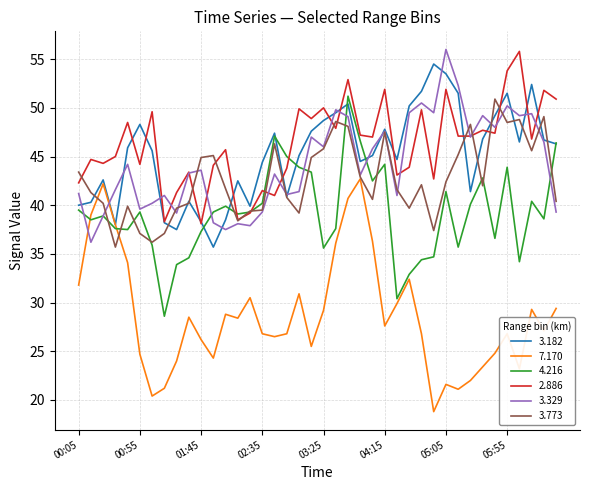

What is the smallest value displayed?

18.8